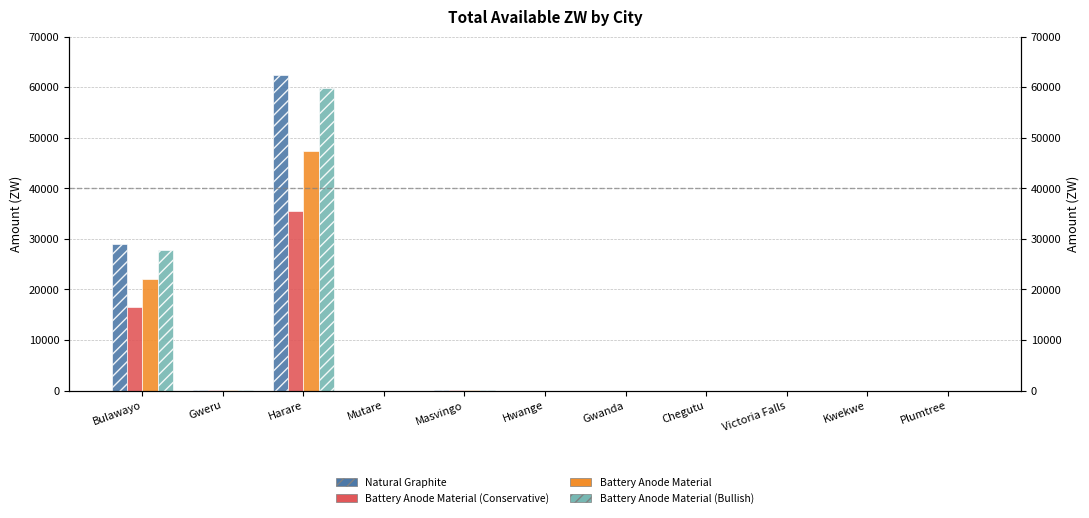

How many bars are there in total?

44